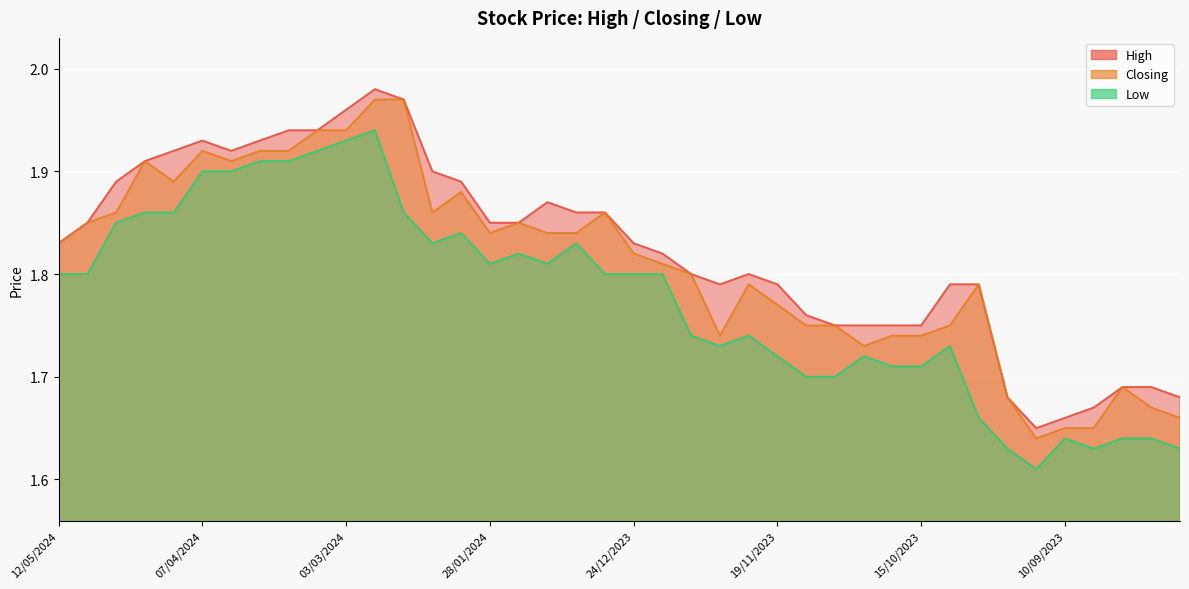

Rank the categories by Low value from lowest to highest.

17/09/2023, 24/09/2023, 03/09/2023, 13/08/2023, 10/09/2023, 27/08/2023, 20/08/2023, 01/10/2023, 12/11/2023, 05/11/2023, 22/10/2023, 15/10/2023, 19/11/2023, 29/10/2023, 03/12/2023, 08/10/2023, 10/12/2023, 26/11/2023, 12/05/2024, 05/05/2024, 31/12/2023, 24/12/2023, 17/12/2023, 28/01/2024, 14/01/2024, 21/01/2024, 11/02/2024, 07/01/2024, 04/02/2024, 28/04/2024, 21/04/2024, 14/04/2024, 18/02/2024, 07/04/2024, 31/03/2024, 24/03/2024, 17/03/2024, 10/03/2024, 03/03/2024, 25/02/2024